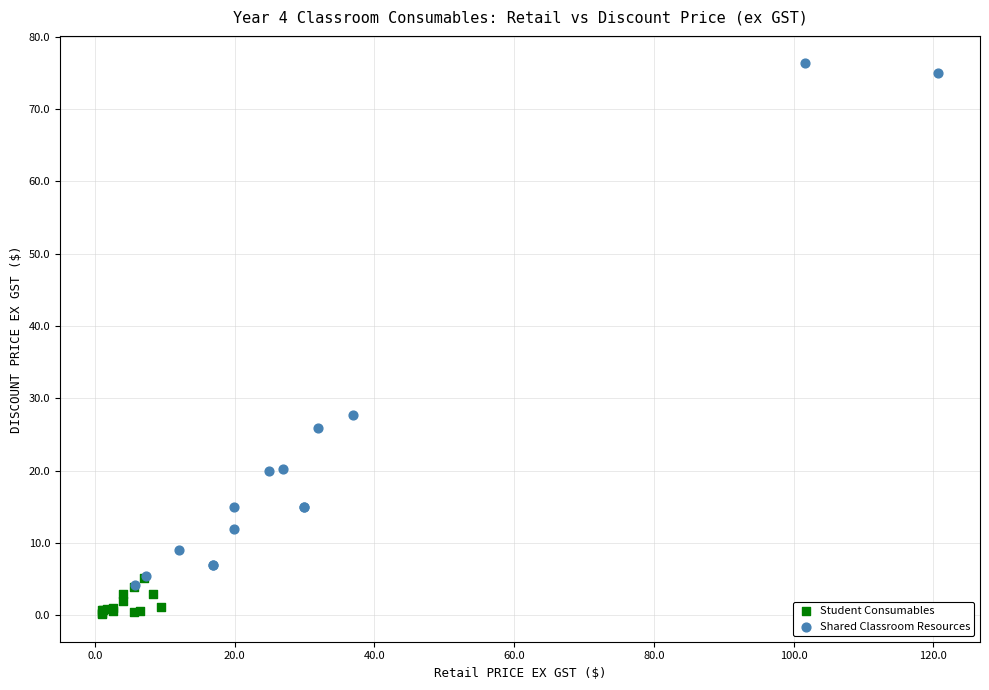

Which series has the widest spread of Y values?

Shared Classroom Resources